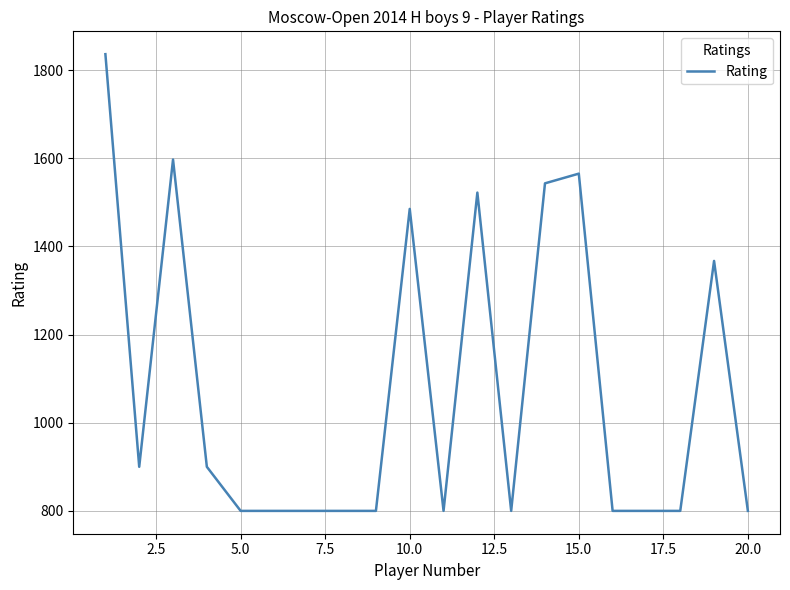

What is the average value?

1076